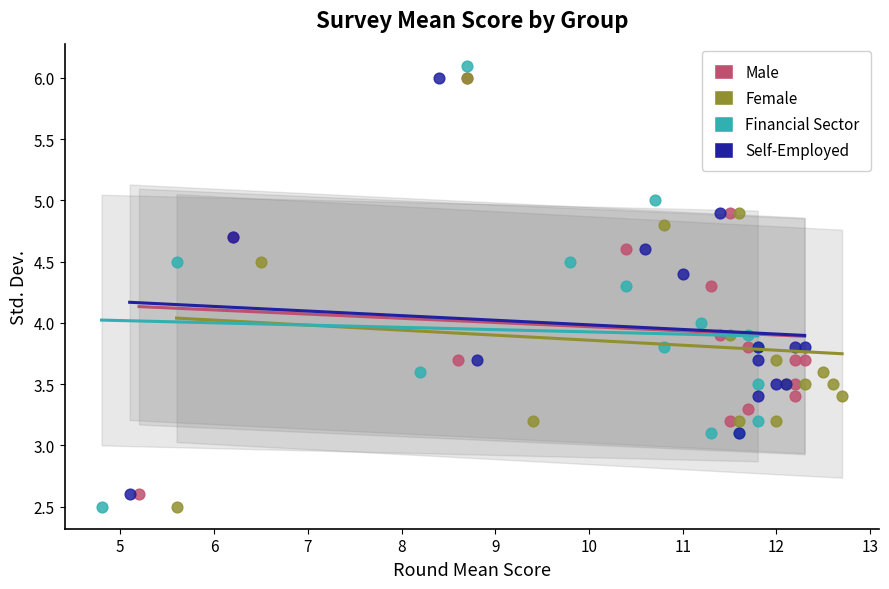

Which series has the widest spread of Y values?

Financial Sector